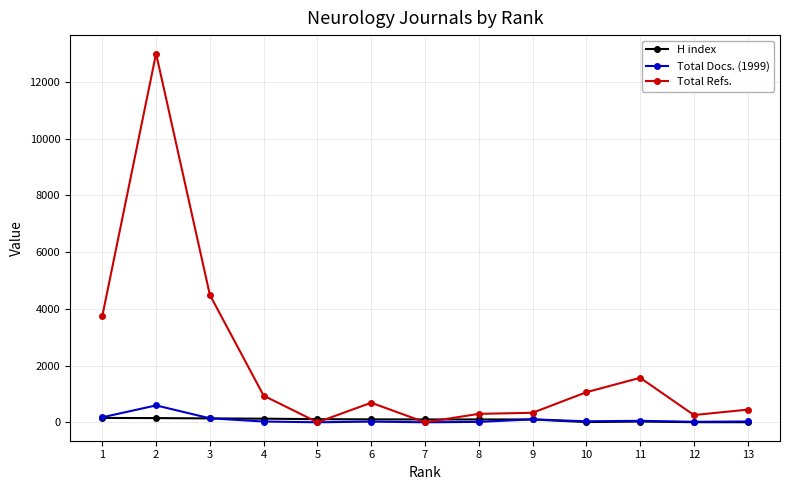

Where is the first local minimum for Total Refs.?

5